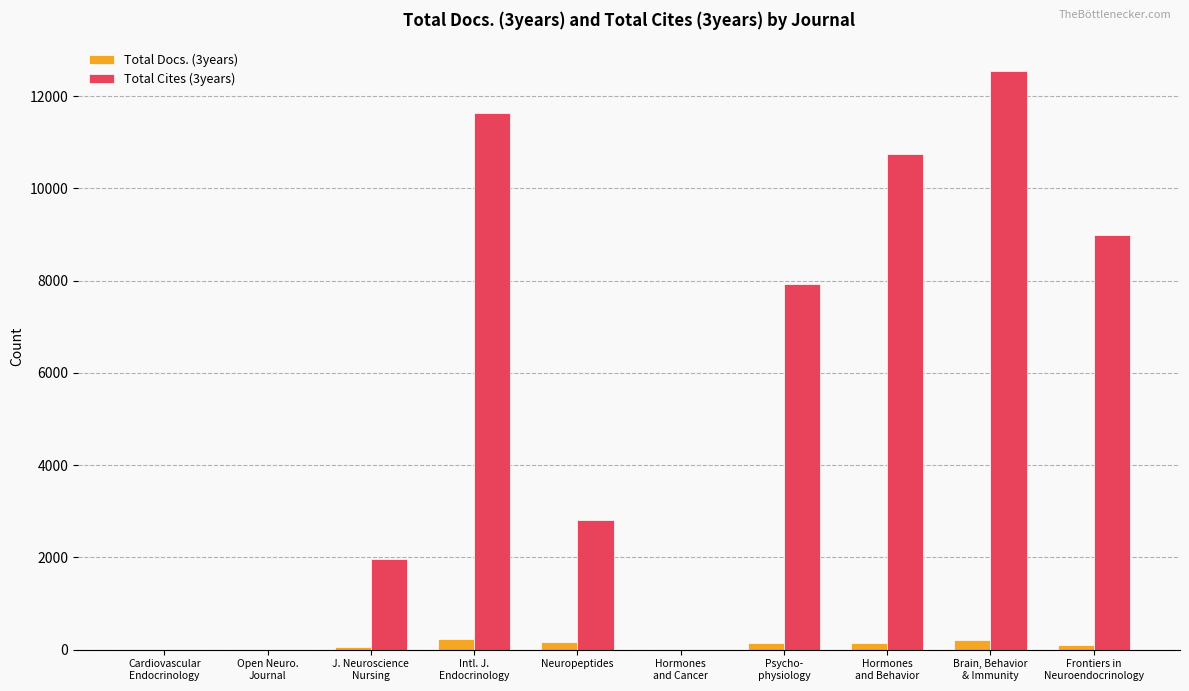

What is the maximum value shown in the chart?

12545